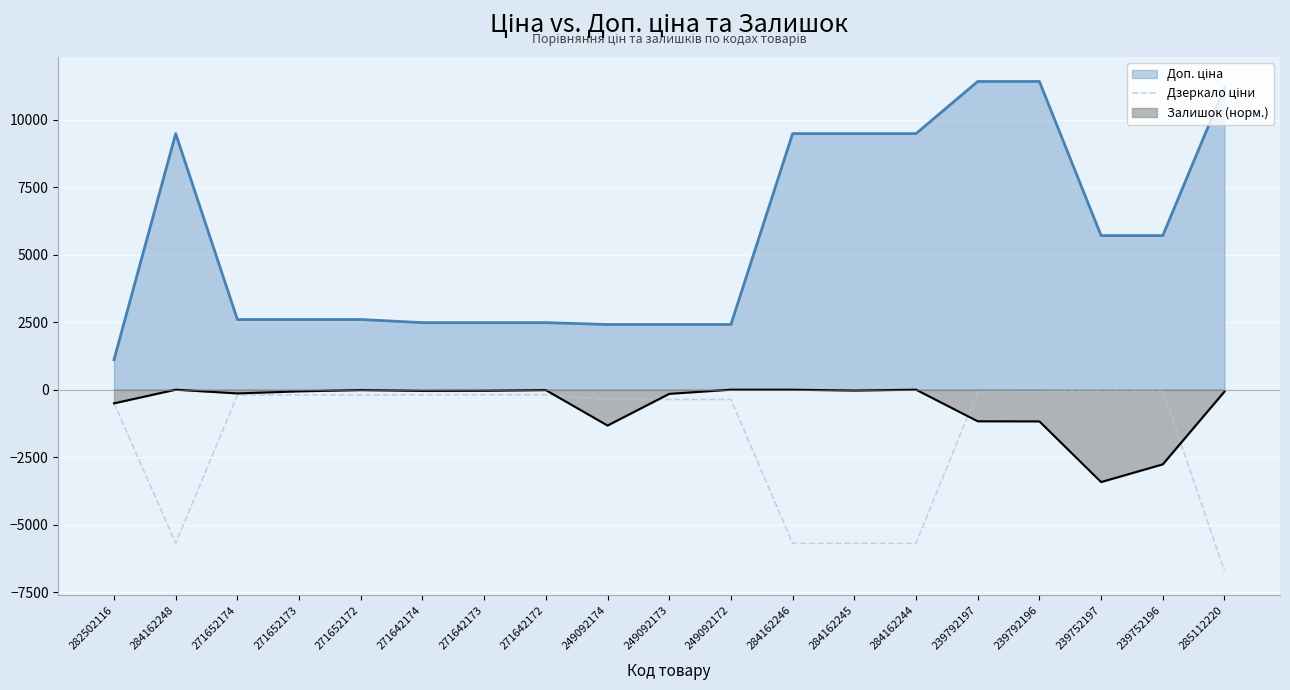

The Залишок (норм.) series shows -1169.3 at 239792197. True or false?

True